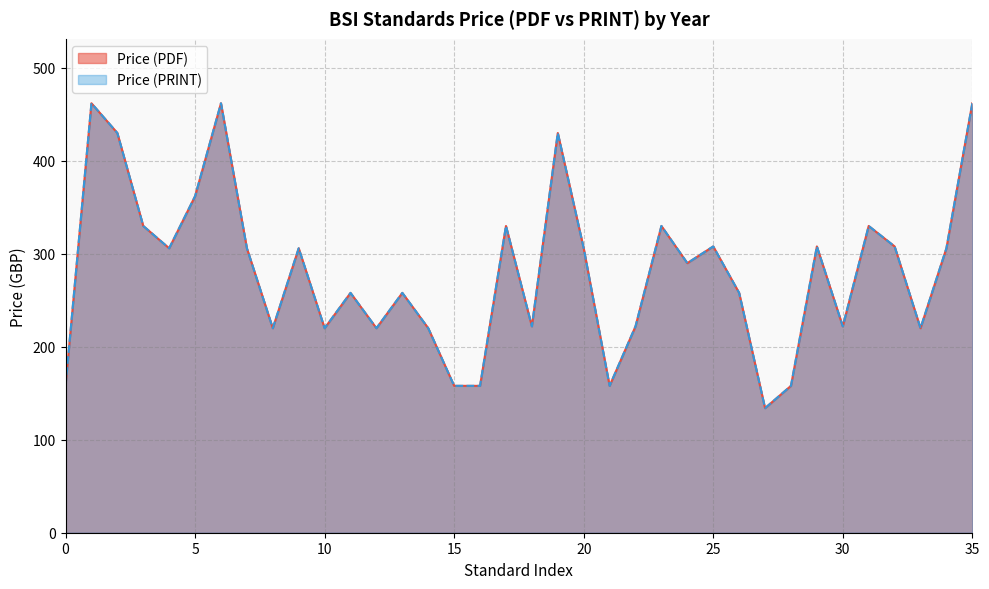

Does the chart have visible grid lines?

Yes